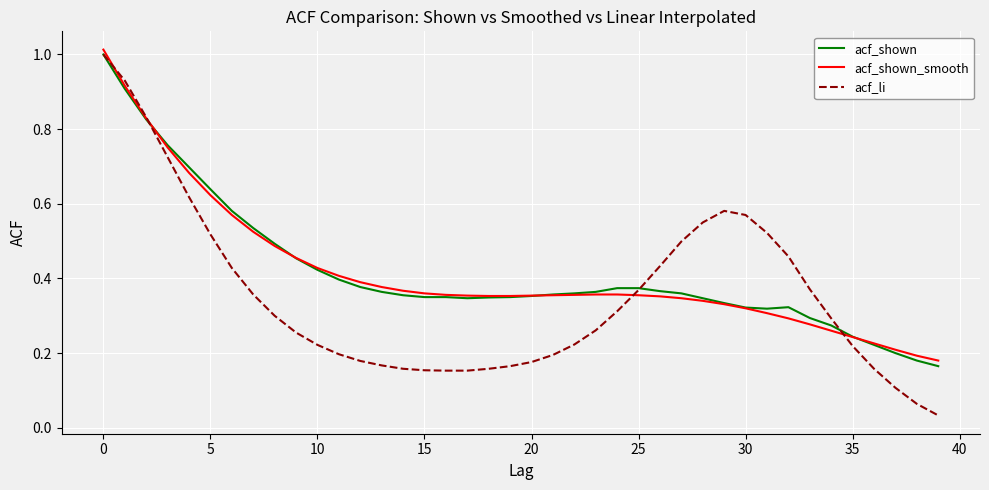

Which series has the largest range (max minus min)?

acf_li